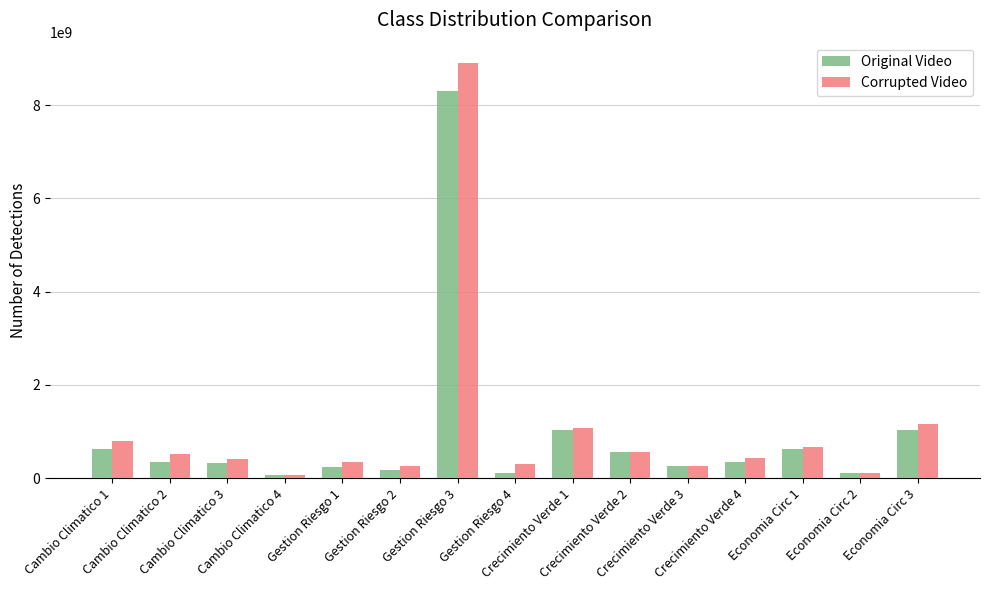

What is the total value across all series at Gestion Riesgo 3?

17197770991